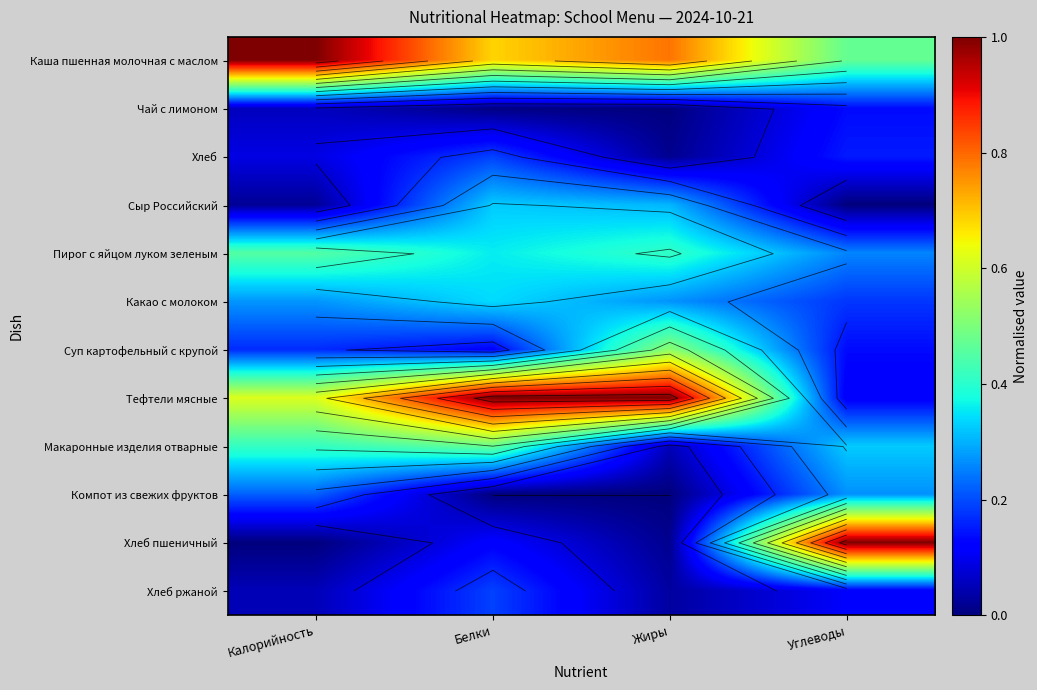

Rank the series by their maximum value, from highest to lowest.

Каша пшенная молочная с маслом, Тефтели мясные, Хлеб пшеничный, Суп картофельный с крупой, Макаронные изделия отварные, Пирог с яйцом луком зеленым, Какао с молоком, Сыр Российский, Компот из свежих фруктов, Хлеб, Хлеб ржаной, Чай с лимоном